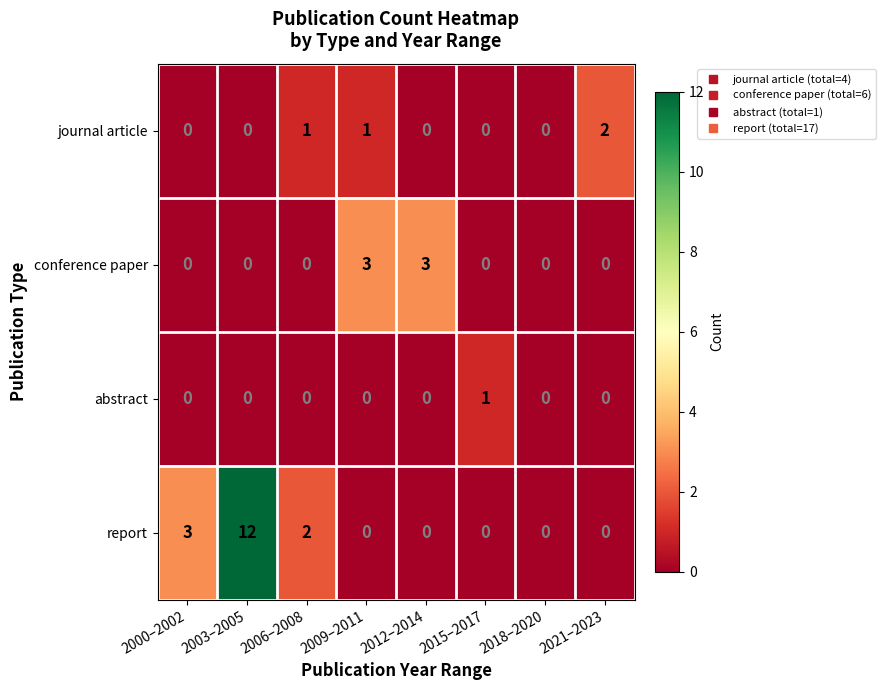

Count the abstract values in the range 0 to 1.

8